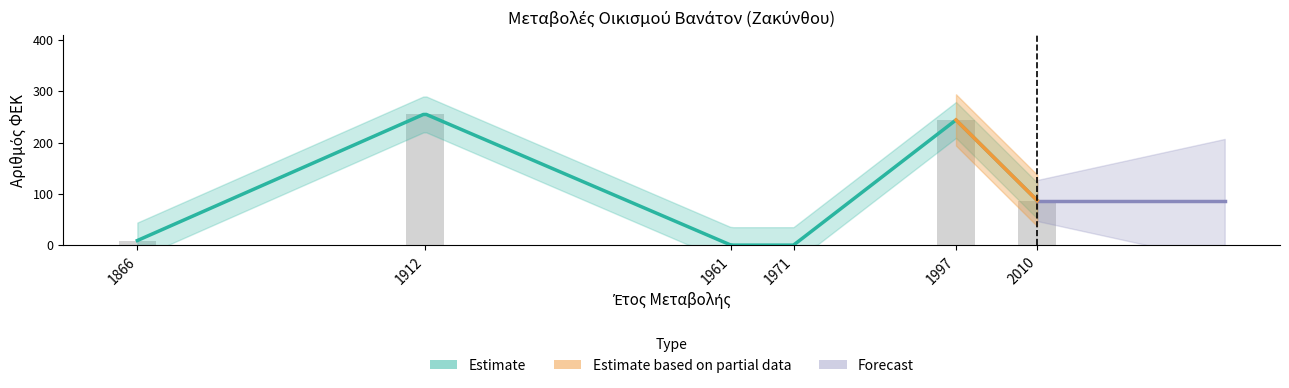

The value at 1912 is 256. True or false?

True